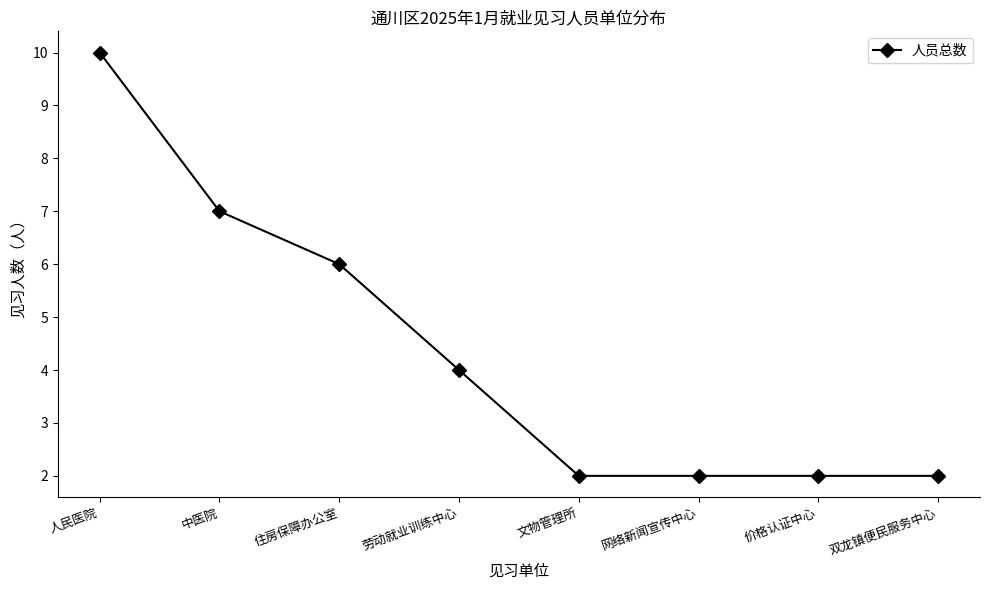

What is the label of the 5th point from the right?

劳动就业训练中心